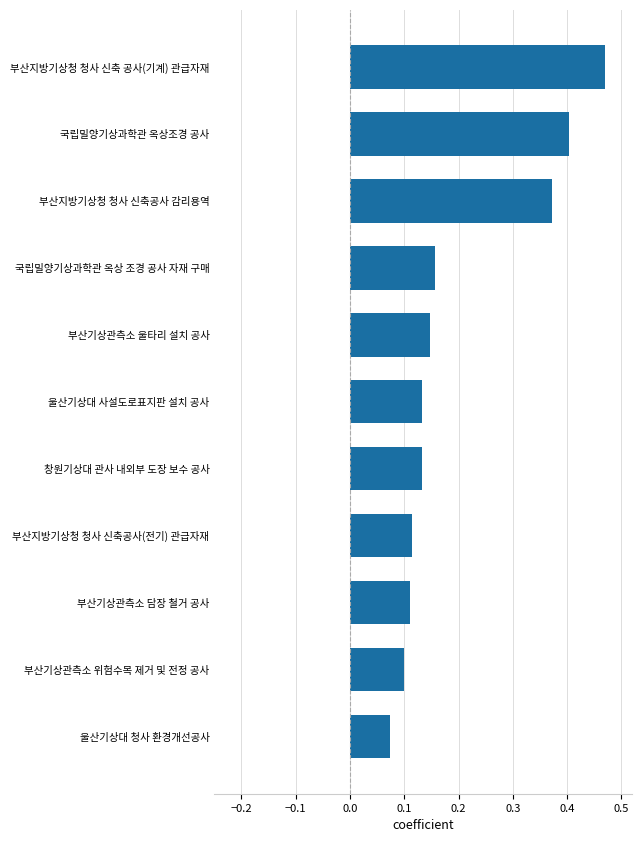

At which category does the chart reach its peak across all series?

부산지방기상청 청사 신축 공사(기계) 관급자재